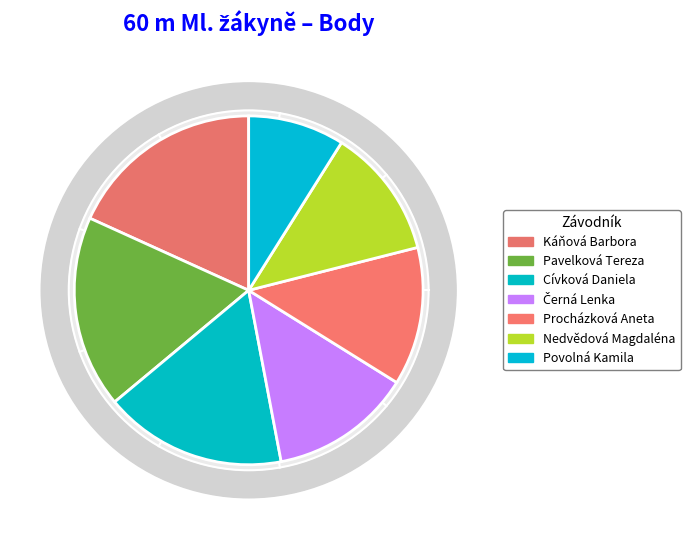

True or false: Černá Lenka accounts for 8% of the total.

False